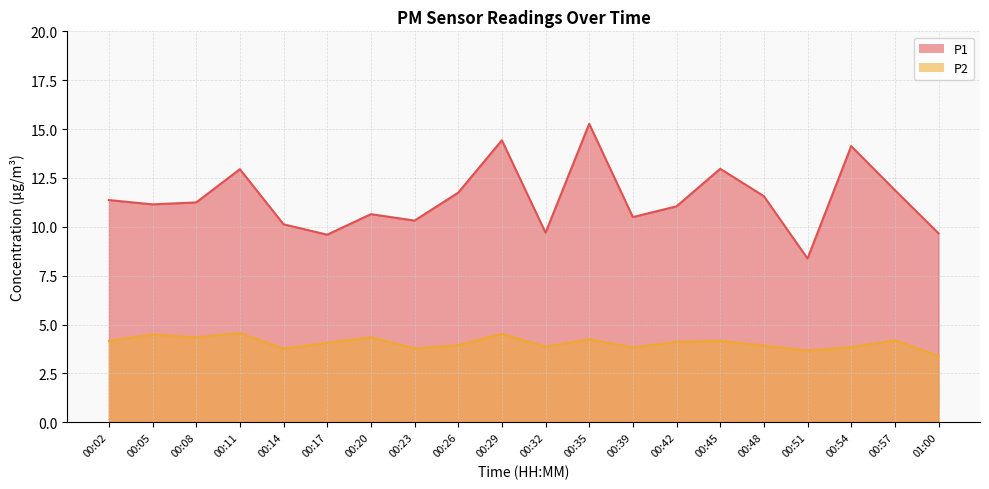

At which label does P2 first exceed 4?

00:02